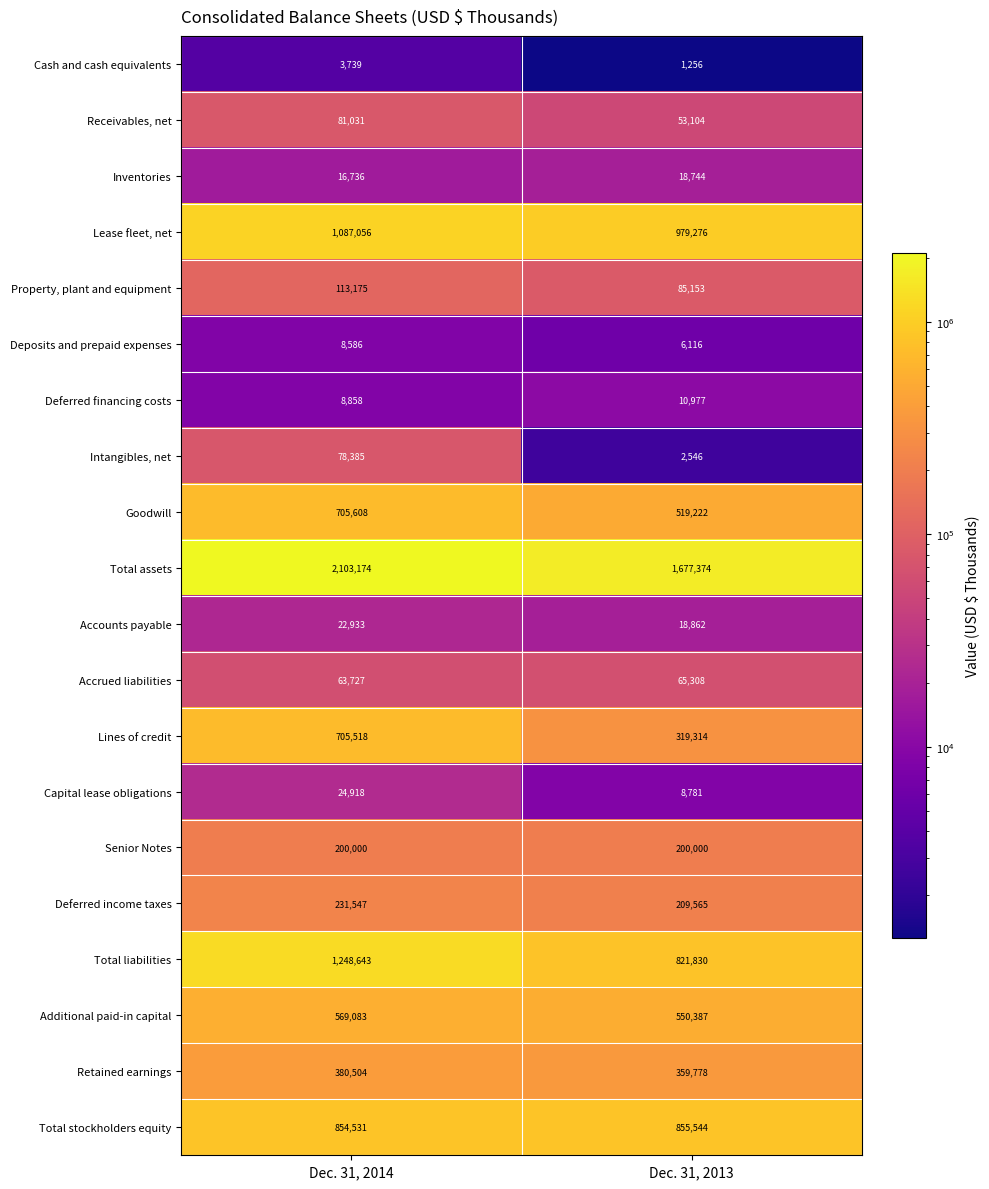

What is the difference between the Deposits and prepaid expenses values at Dec. 31, 2013 and Dec. 31, 2014?

2470